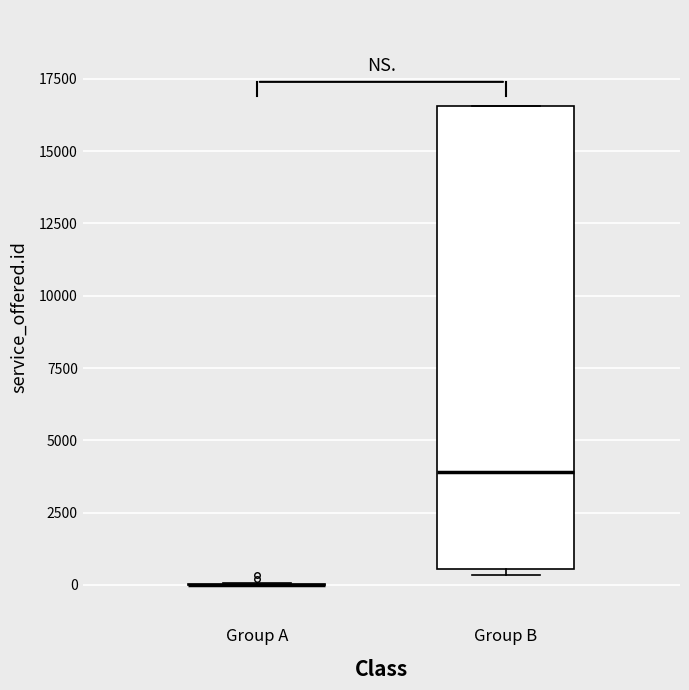

Reading left to right, read every box against the y-axis: the position of its median line, the range the box covers, and the ends of its whiskers. The values are not printed on the chart, so give them approximately, as read against the axis.

Group A: box collapsed to a line at 0, whiskers 0 to 0
Group B: median 4000, box 500 to 16500, whiskers 500 (just below the box's lower edge) to 16500